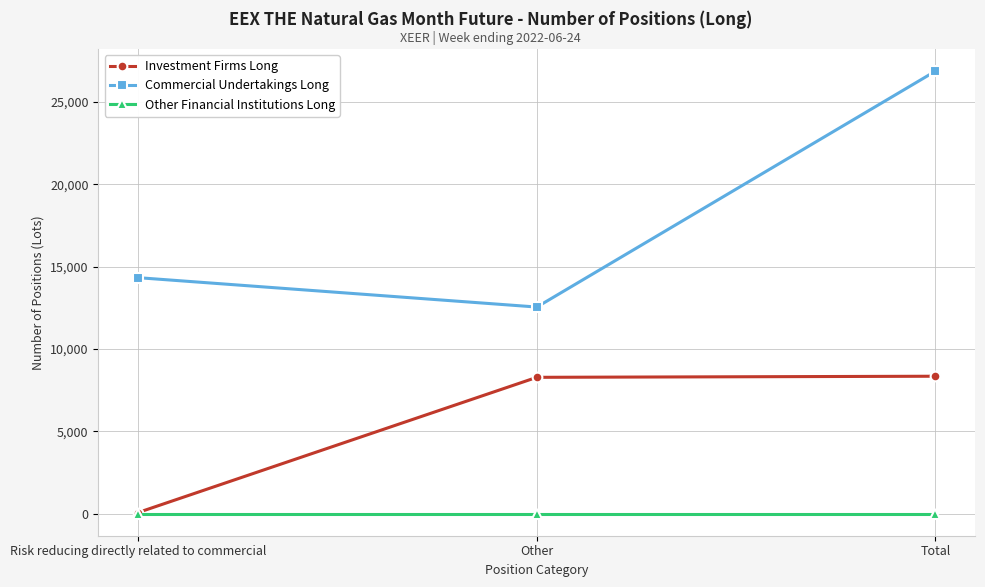

Which series has the largest range (max minus min)?

Commercial Undertakings Long